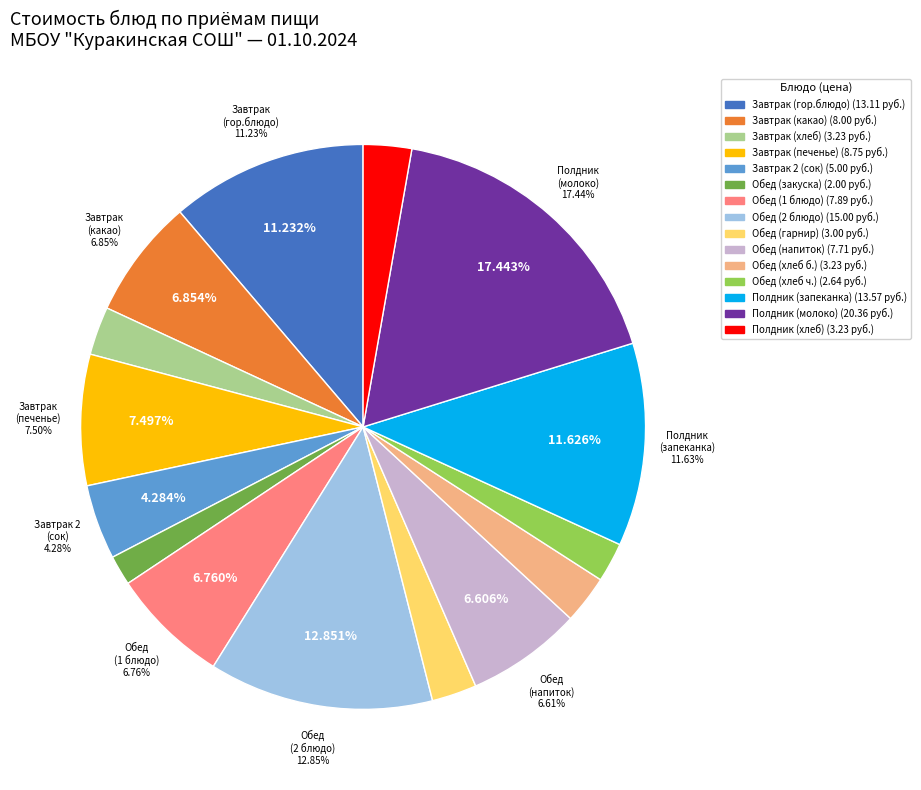

Is Компот из яблок the majority of the pie?

No